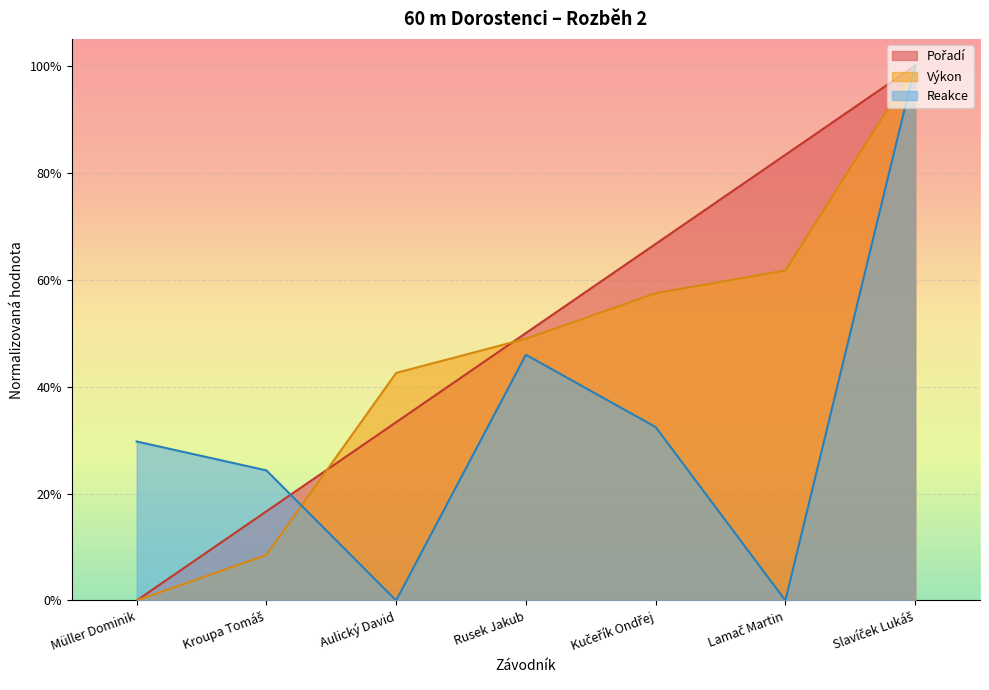

At which category does the chart reach its peak across all series?

Slavíček Lukáš